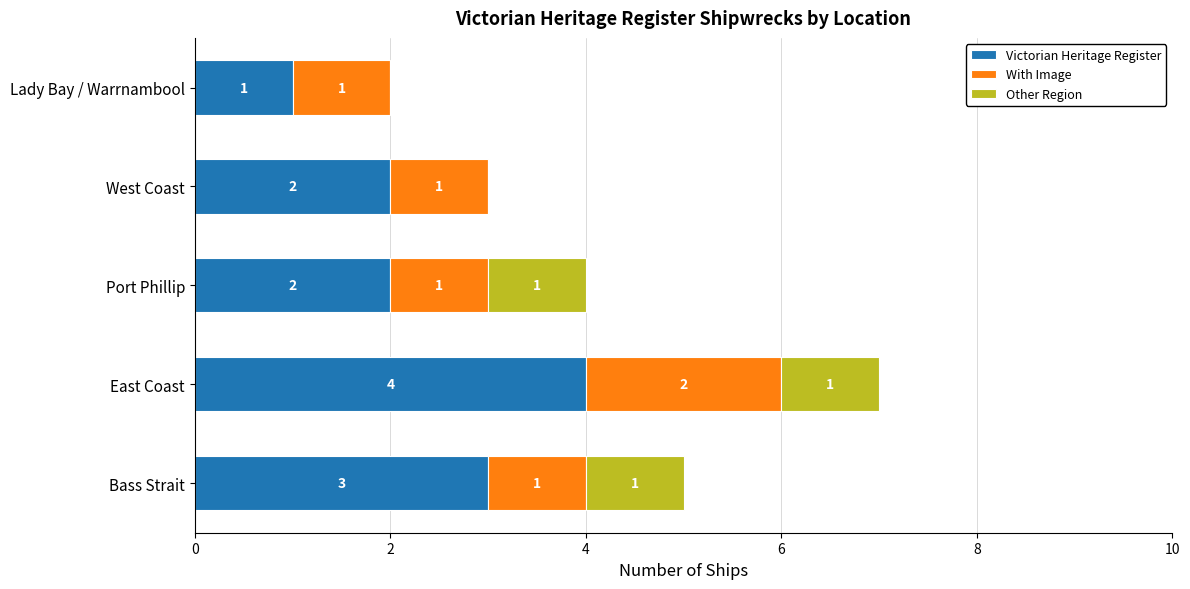

How many series are shown in this chart?

3